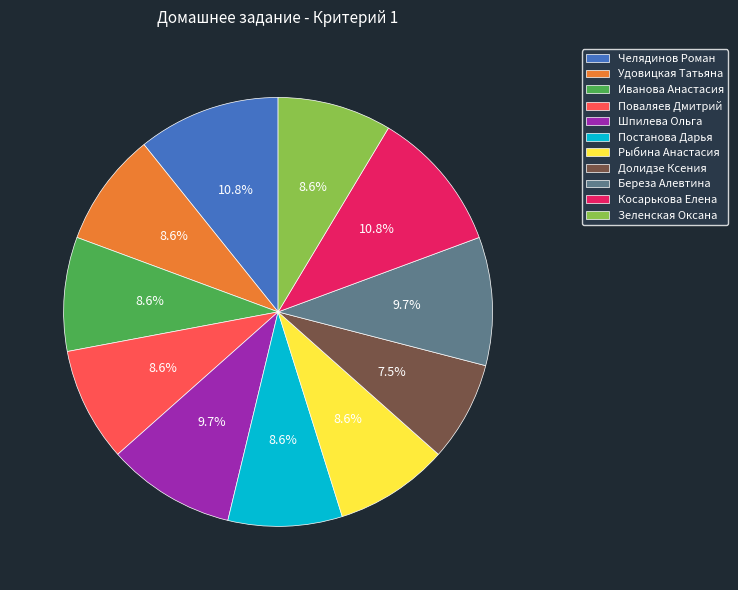

The Косарькова Елена slice represents 24% of the pie. True or false?

False